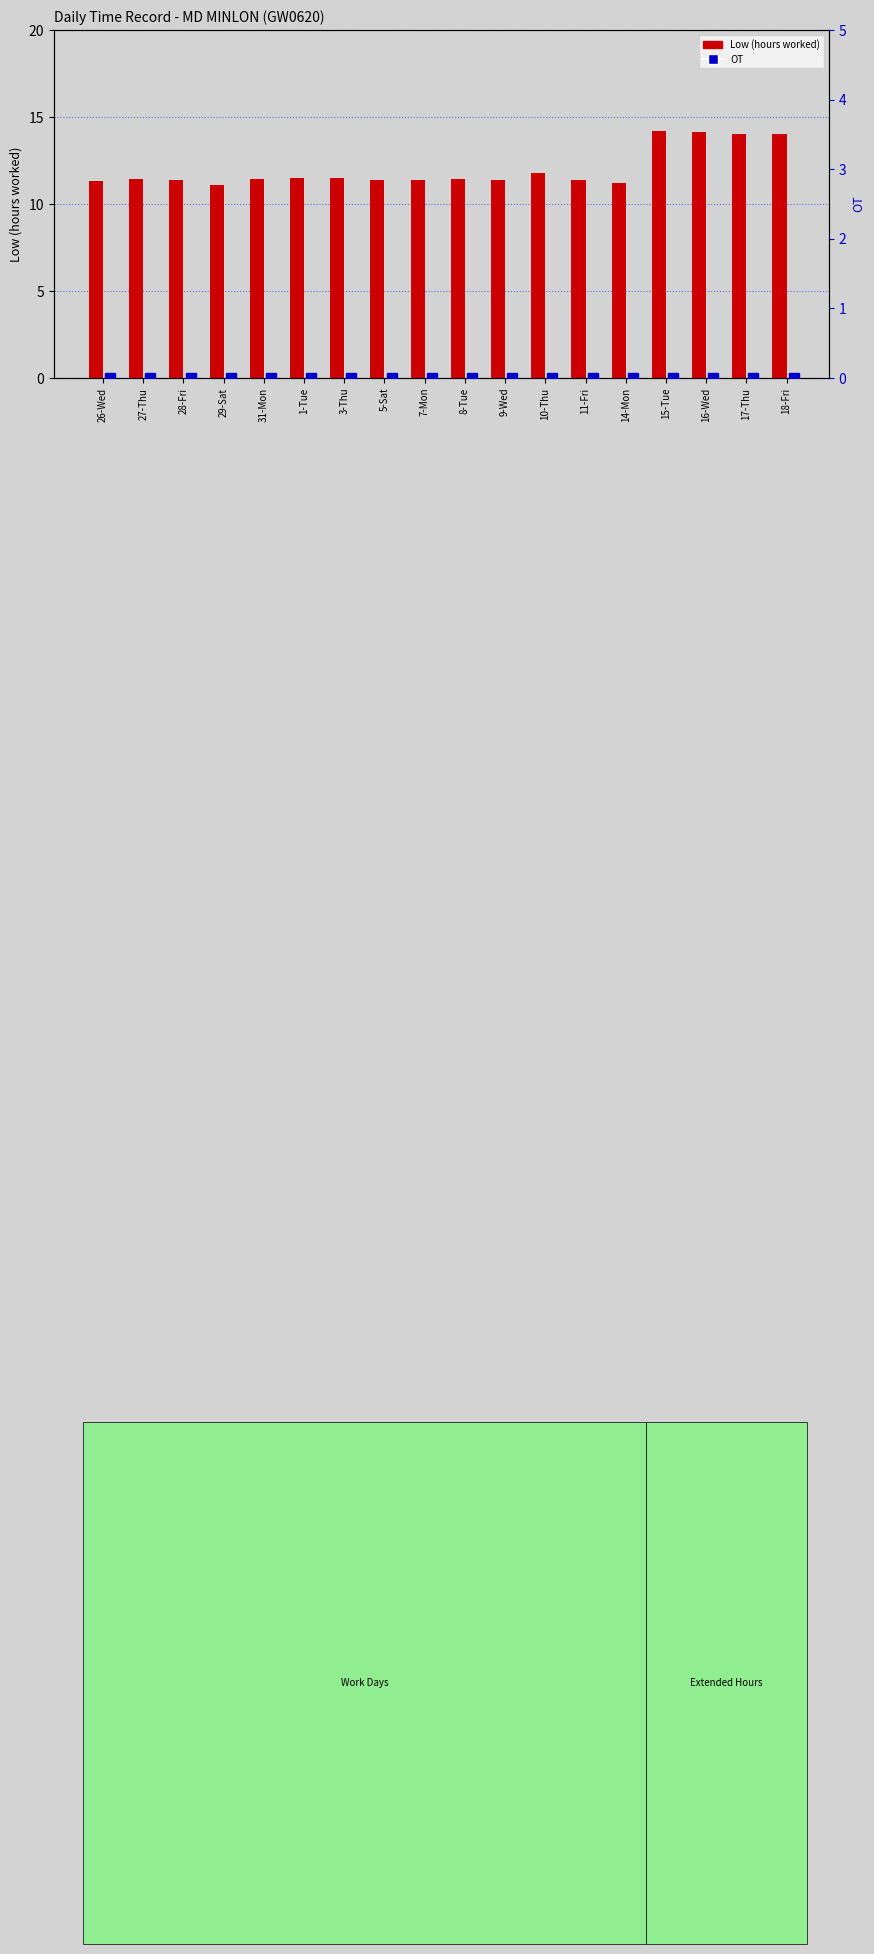

Which label corresponds to the smallest value in the chart?

26-Wed